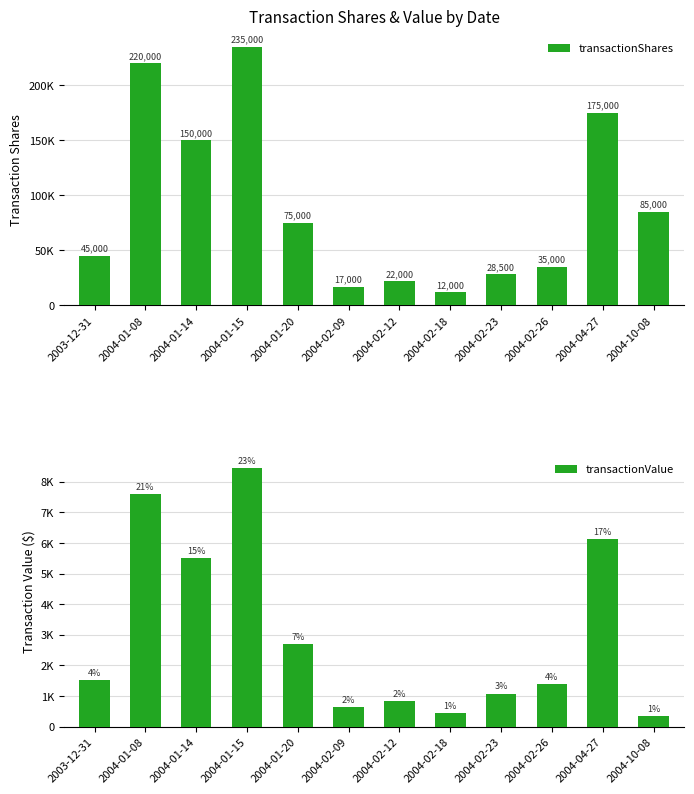

Rank the series by their maximum value, from highest to lowest.

transactionShares, transactionValue